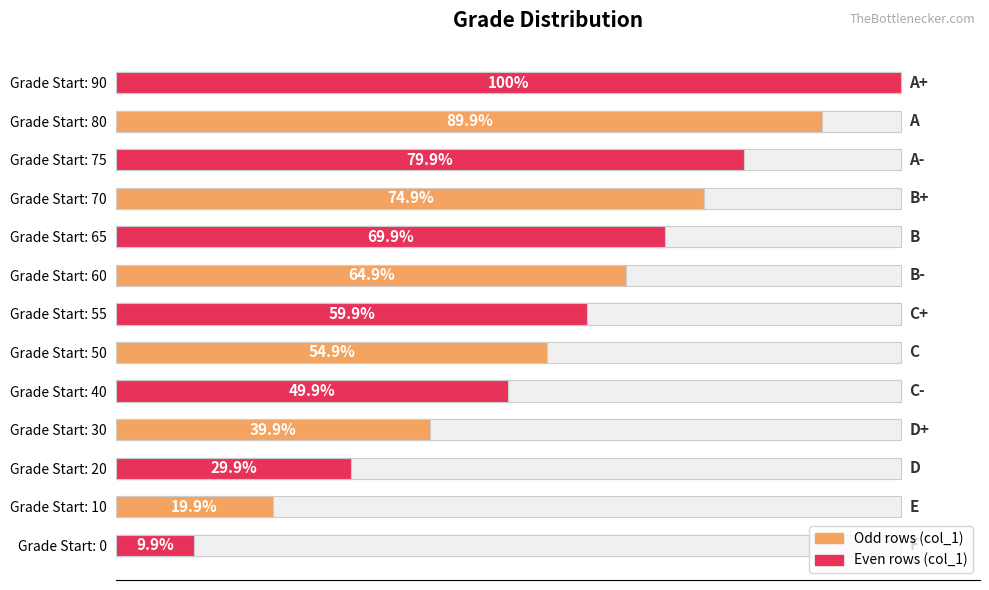

What is the sum of all values?

743.8